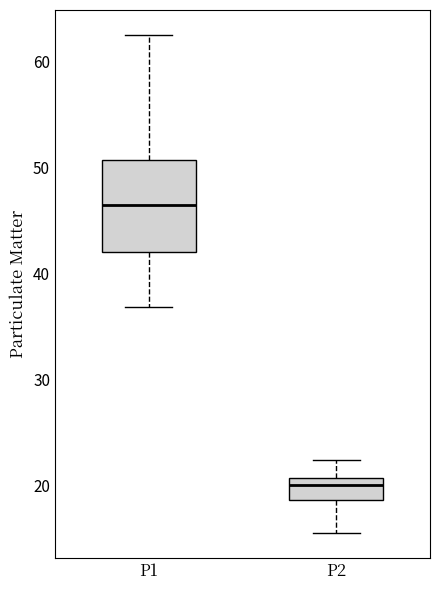

Which box's median line is the lowest?

P2